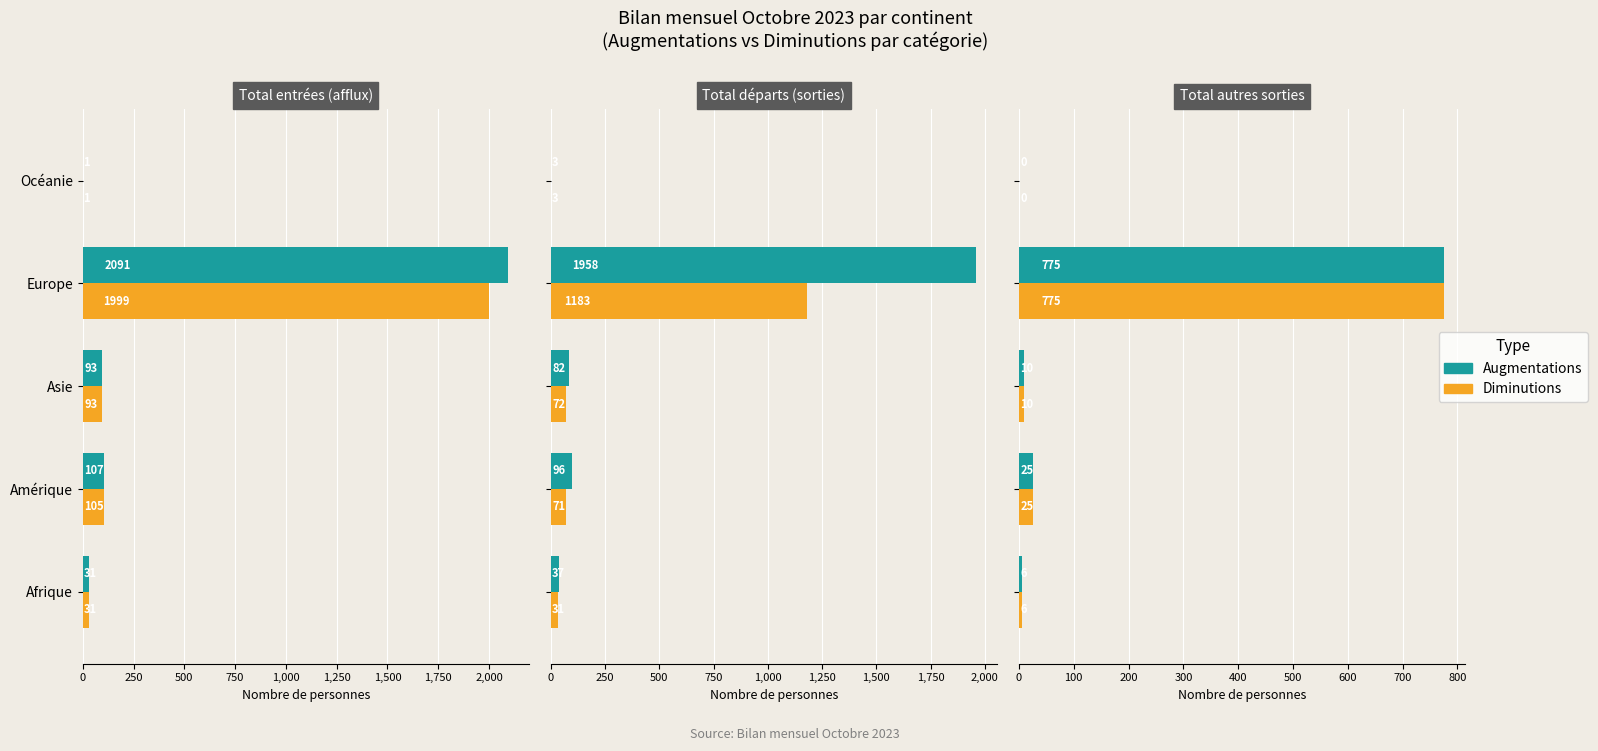

Which series changed the most between Amérique and Europe?

Augmentations